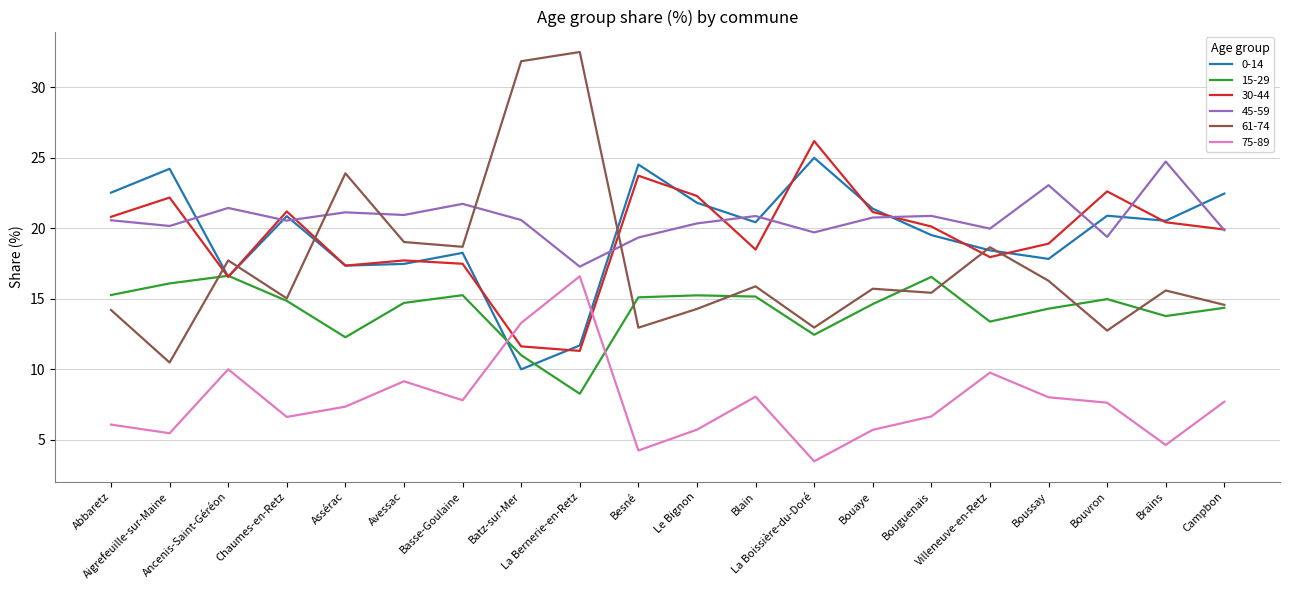

What is the difference between the maximum and minimum values in the 0-14 series?

15.0